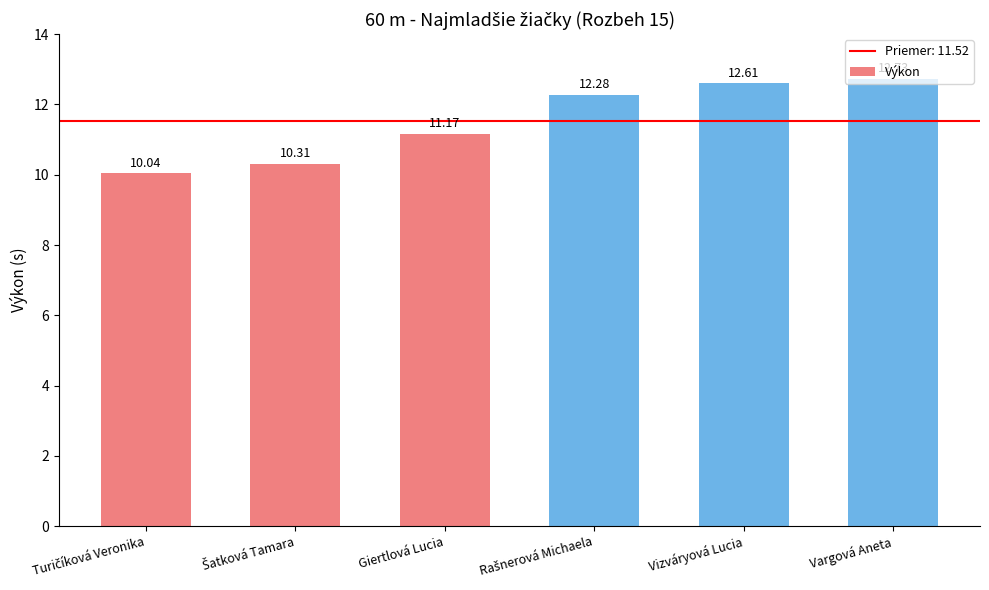

What is the average value?

11.5